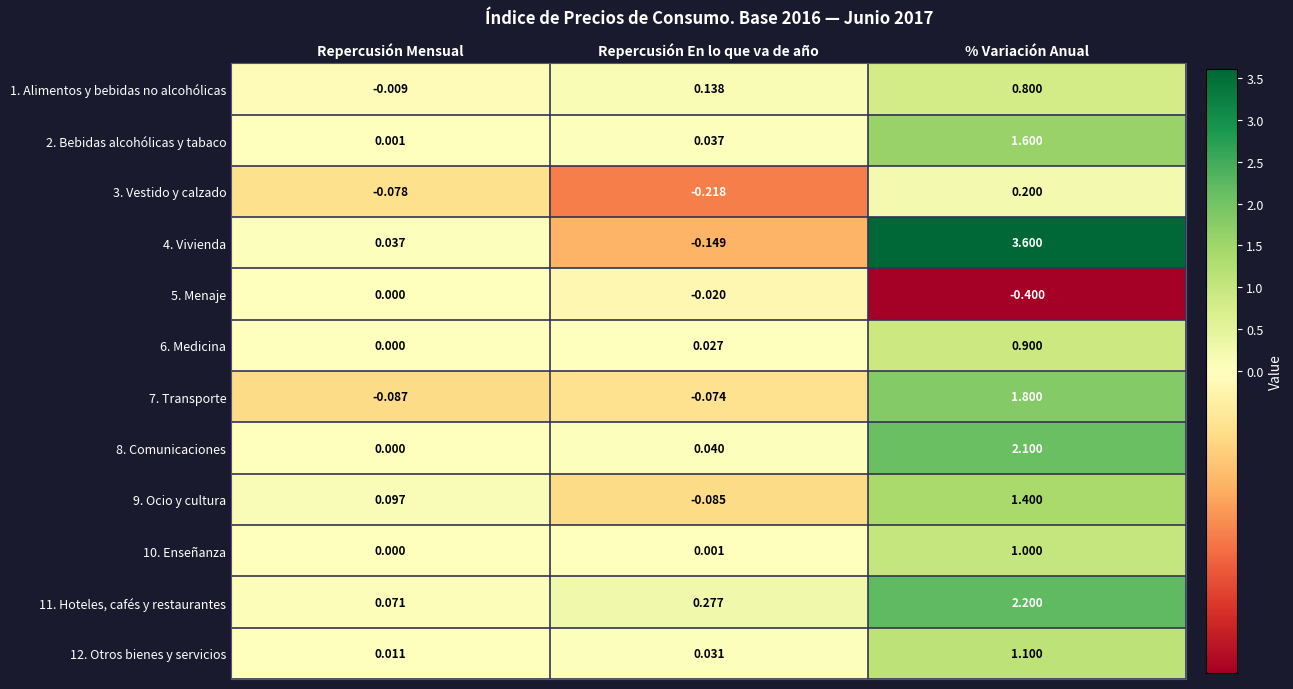

What is the minimum value shown in the chart?

-0.4